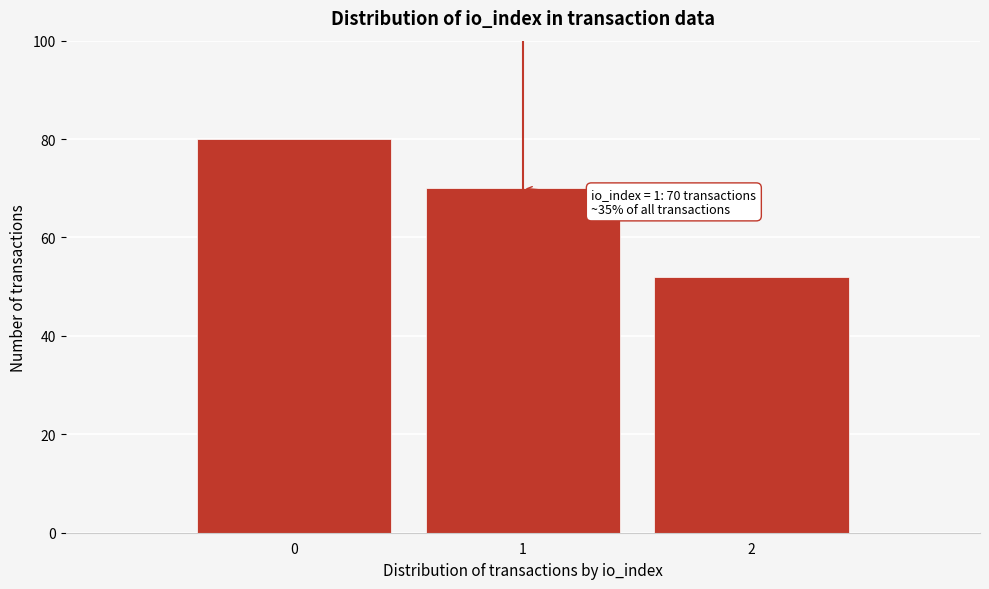

Reading left to right, extract all data points from this chart.

80	70	52